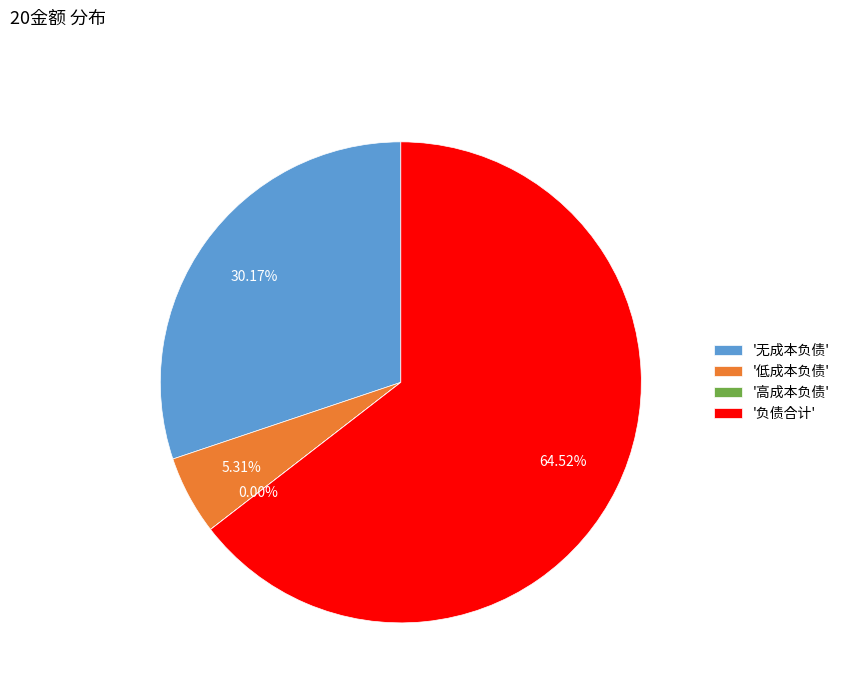

Which category has the biggest portion of the pie?

'负债合计'